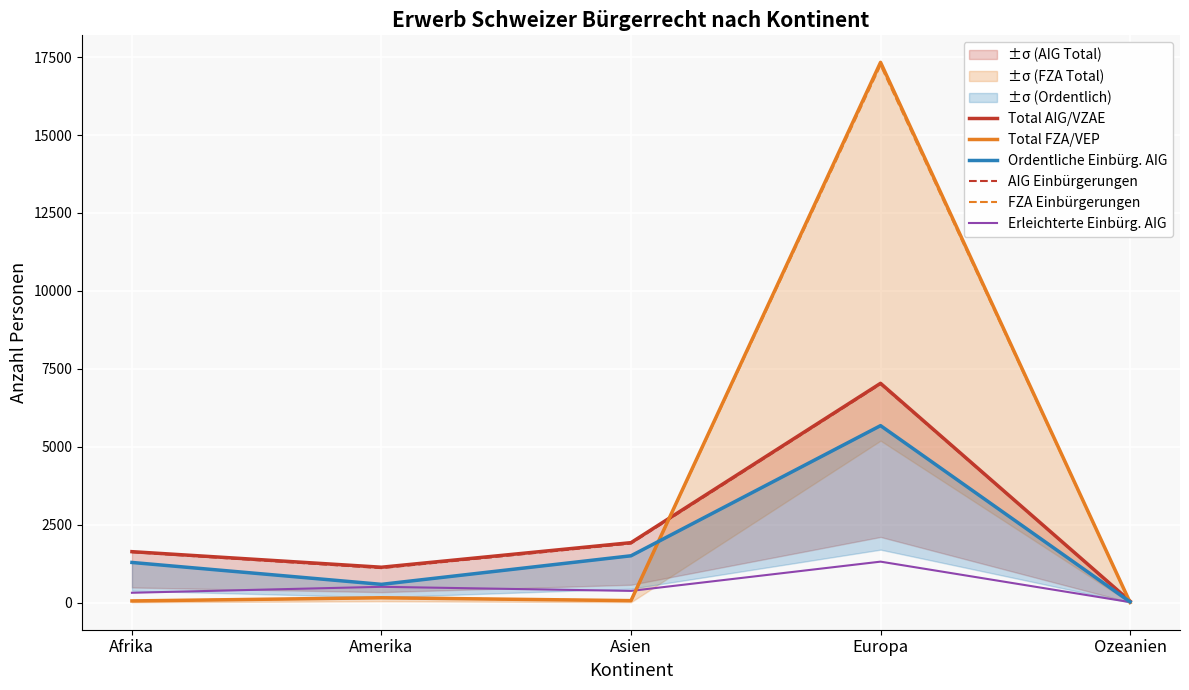

True or false: Total AIG/VZAE and Ordentliche Einbürg. AIG cross at least once.

False